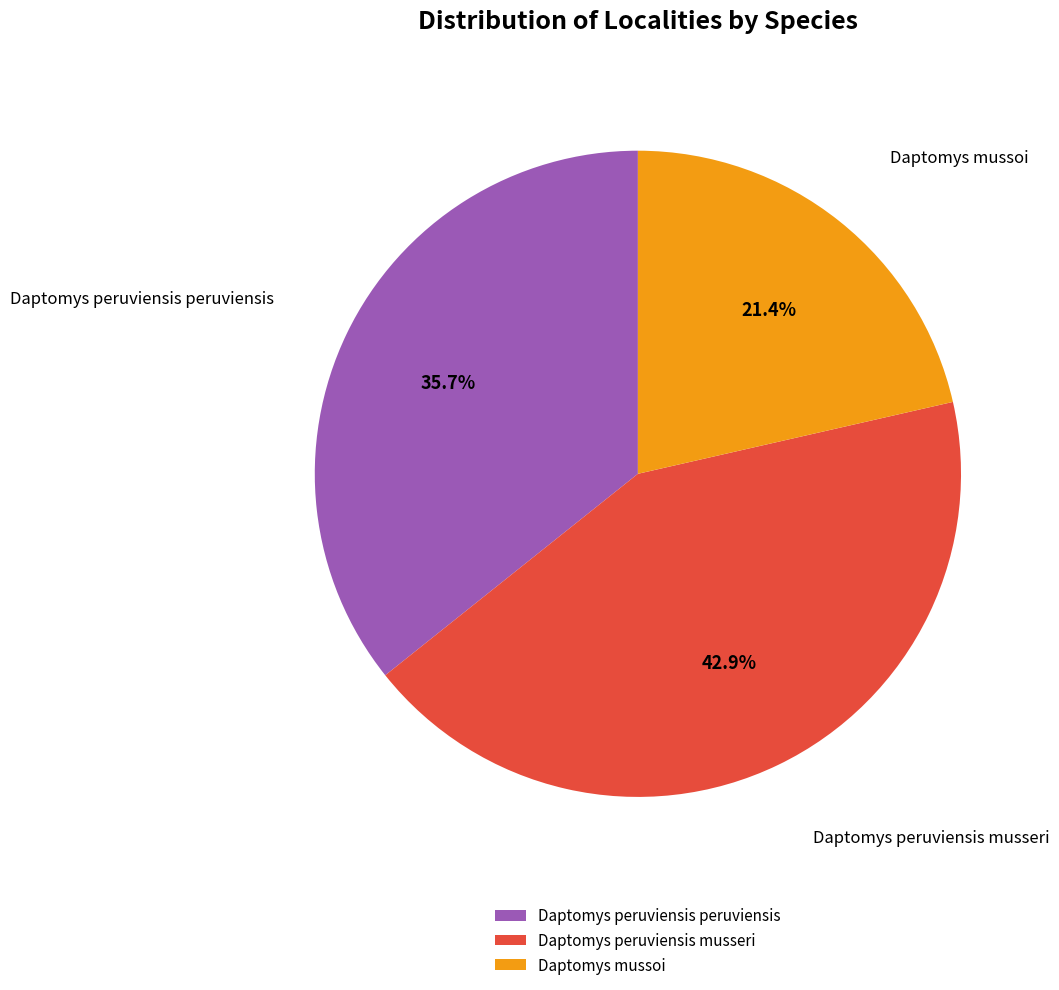

Rank the categories by value from highest to lowest.

Daptomys peruviensis musseri, Daptomys peruviensis peruviensis, Daptomys mussoi